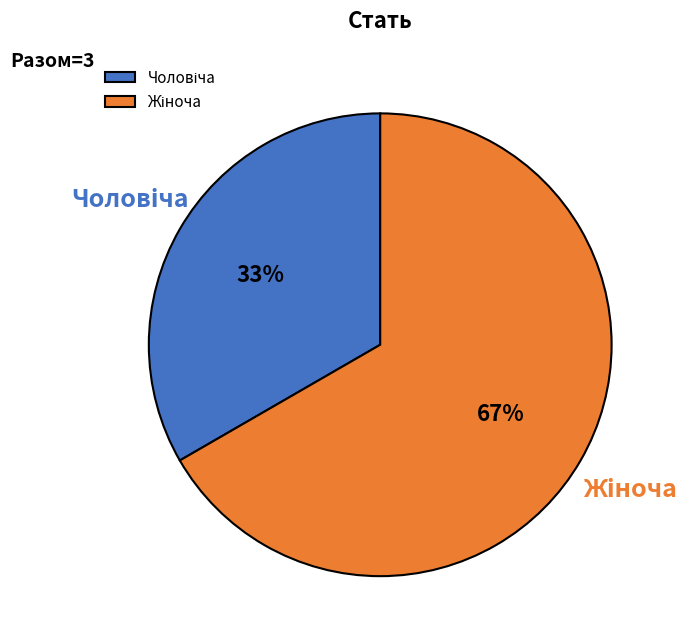

Count the number of slices in the pie.

2